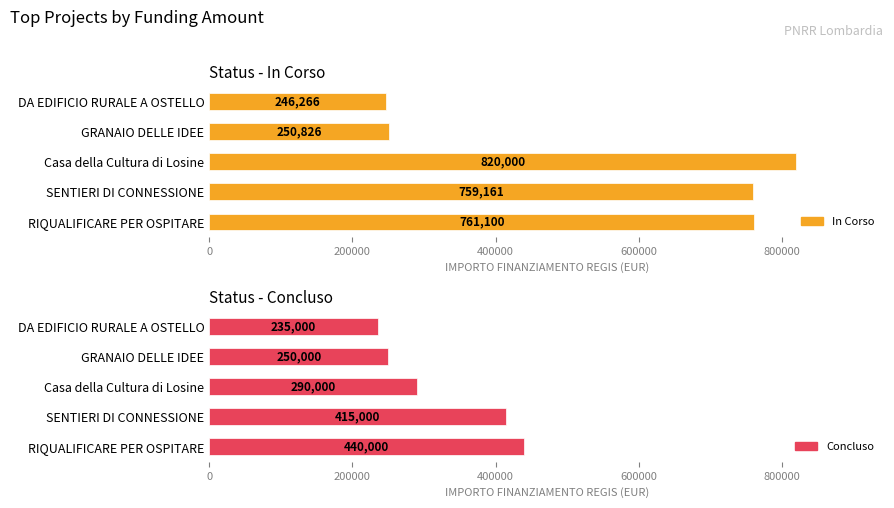

Rank the series by their average value, from lowest to highest.

Concluso, In Corso